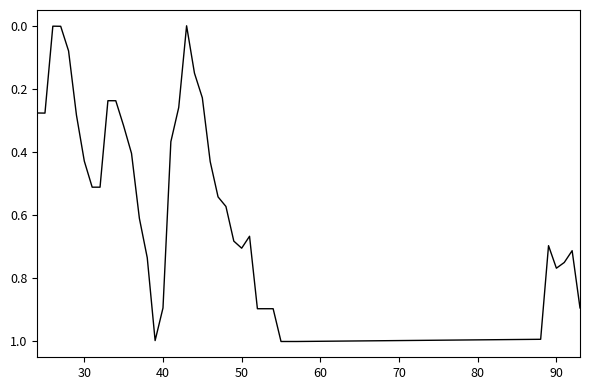

What is the greatest value displayed?

1.0